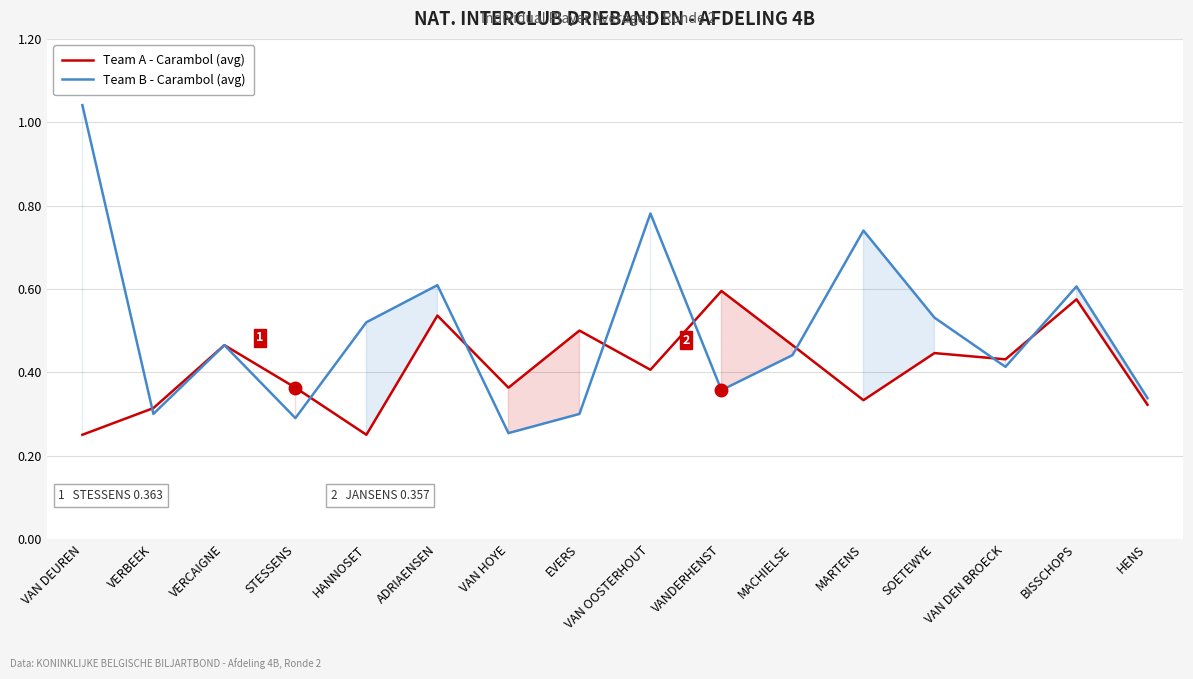

Is it true that Team B - Carambol (avg) equals 0.3 at VERBEEK?

True